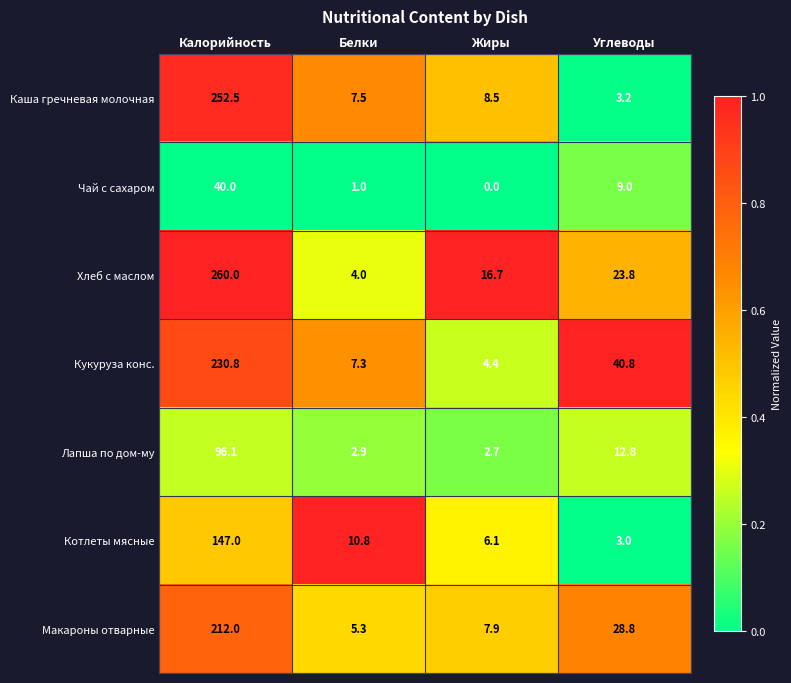

At which category is the sum across all series the highest?

Калорийность